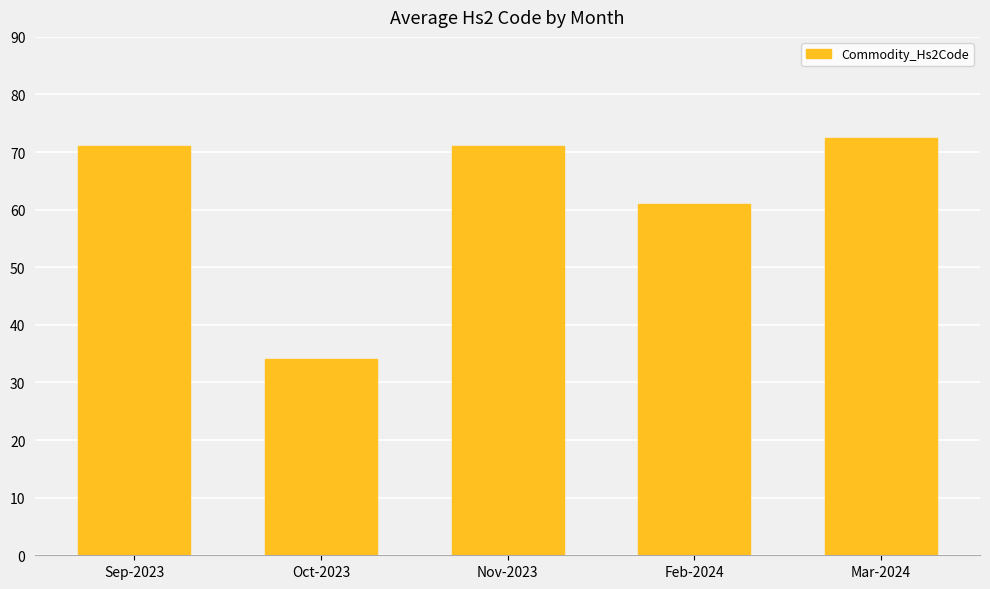

How many series are shown in this chart?

1